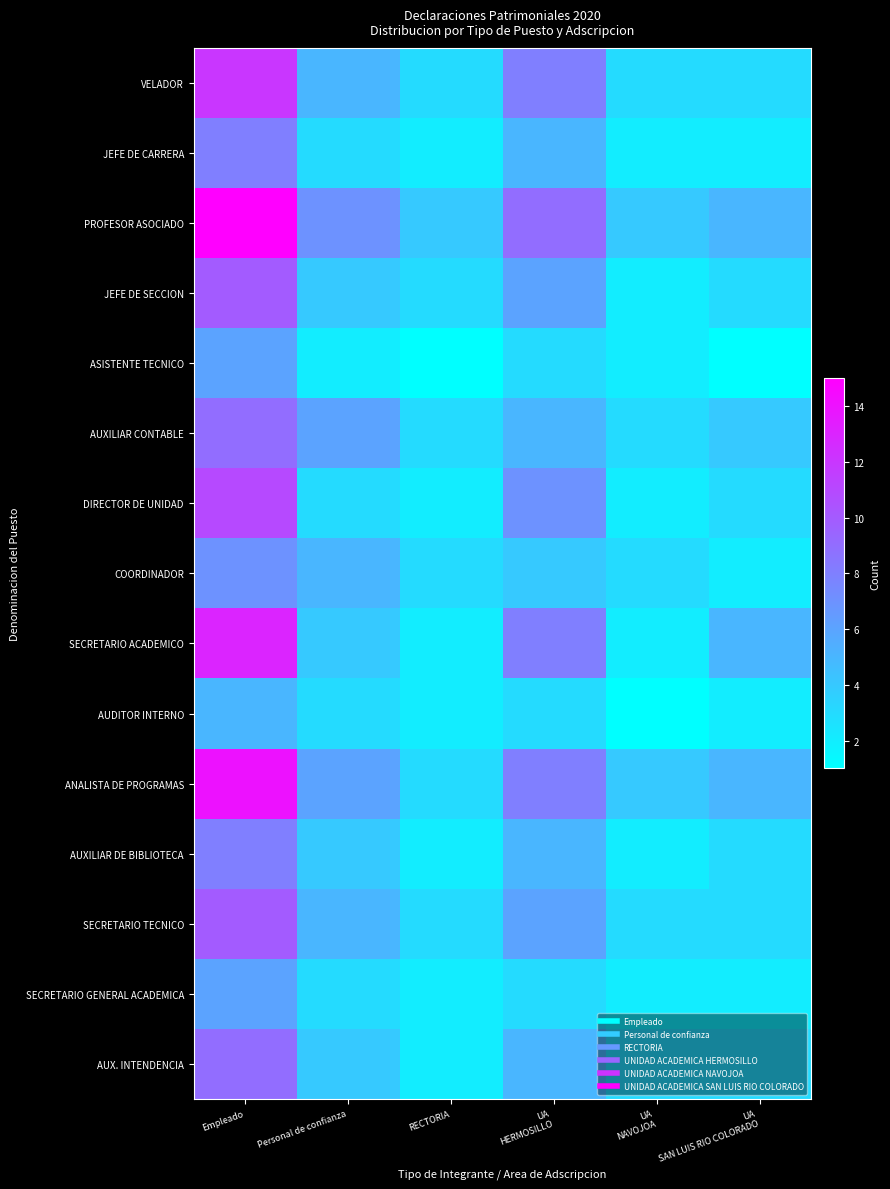

Reading left to right, transcribe all the data shown in this chart.

VELADOR: Empleado=12	Personal de confianza=5	RECTORIA=3	UA
HERMOSILLO=8	UA
NAVOJOA=3	UA
SAN LUIS RIO COLORADO=3
JEFE DE CARRERA: Empleado=8	Personal de confianza=3	RECTORIA=2	UA
HERMOSILLO=5	UA
NAVOJOA=2	UA
SAN LUIS RIO COLORADO=2
PROFESOR ASOCIADO: Empleado=15	Personal de confianza=7	RECTORIA=4	UA
HERMOSILLO=9	UA
NAVOJOA=4	UA
SAN LUIS RIO COLORADO=5
JEFE DE SECCION: Empleado=10	Personal de confianza=4	RECTORIA=3	UA
HERMOSILLO=6	UA
NAVOJOA=2	UA
SAN LUIS RIO COLORADO=3
ASISTENTE TECNICO: Empleado=6	Personal de confianza=2	RECTORIA=1	UA
HERMOSILLO=3	UA
NAVOJOA=2	UA
SAN LUIS RIO COLORADO=1
AUXILIAR CONTABLE: Empleado=9	Personal de confianza=6	RECTORIA=3	UA
HERMOSILLO=5	UA
NAVOJOA=3	UA
SAN LUIS RIO COLORADO=4
DIRECTOR DE UNIDAD: Empleado=11	Personal de confianza=3	RECTORIA=2	UA
HERMOSILLO=7	UA
NAVOJOA=2	UA
SAN LUIS RIO COLORADO=3
COORDINADOR: Empleado=7	Personal de confianza=5	RECTORIA=3	UA
HERMOSILLO=4	UA
NAVOJOA=3	UA
SAN LUIS RIO COLORADO=2
SECRETARIO ACADEMICO: Empleado=13	Personal de confianza=4	RECTORIA=2	UA
HERMOSILLO=8	UA
NAVOJOA=2	UA
SAN LUIS RIO COLORADO=5
AUDITOR INTERNO: Empleado=5	Personal de confianza=3	RECTORIA=2	UA
HERMOSILLO=3	UA
NAVOJOA=1	UA
SAN LUIS RIO COLORADO=2
ANALISTA DE PROGRAMAS: Empleado=14	Personal de confianza=6	RECTORIA=3	UA
HERMOSILLO=8	UA
NAVOJOA=4	UA
SAN LUIS RIO COLORADO=5
AUXILIAR DE BIBLIOTECA: Empleado=8	Personal de confianza=4	RECTORIA=2	UA
HERMOSILLO=5	UA
NAVOJOA=2	UA
SAN LUIS RIO COLORADO=3
SECRETARIO TECNICO: Empleado=10	Personal de confianza=5	RECTORIA=3	UA
HERMOSILLO=6	UA
NAVOJOA=3	UA
SAN LUIS RIO COLORADO=3
SECRETARIO GENERAL ACADEMICA: Empleado=6	Personal de confianza=3	RECTORIA=2	UA
HERMOSILLO=3	UA
NAVOJOA=2	UA
SAN LUIS RIO COLORADO=2
AUX. INTENDENCIA: Empleado=9	Personal de confianza=4	RECTORIA=2	UA
HERMOSILLO=5	UA
NAVOJOA=3	UA
SAN LUIS RIO COLORADO=3